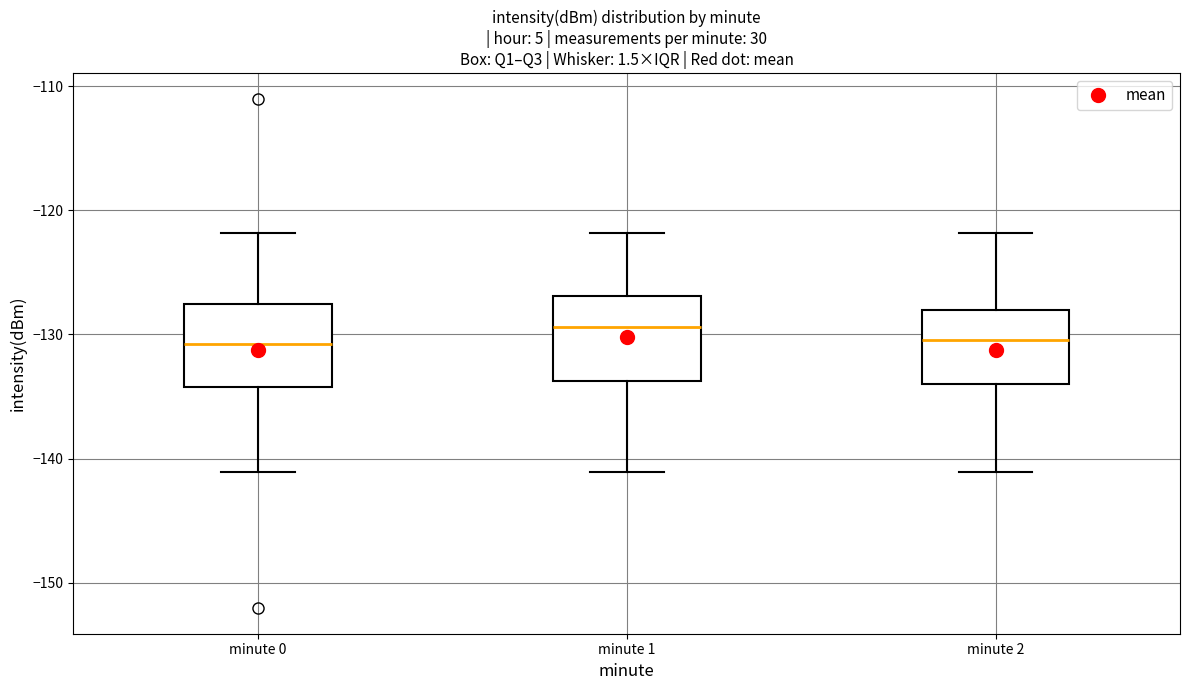

Reading left to right, read every box against the y-axis: the position of its median line, the range the box covers, and the ends of its whiskers. The values are not printed on the chart, so give them approximately, as read against the axis.

minute 0: median -131, box -134 to -128, whiskers -141 to -122
minute 1: median -129, box -134 to -127, whiskers -141 to -122
minute 2: median -130, box -134 to -128, whiskers -141 to -122